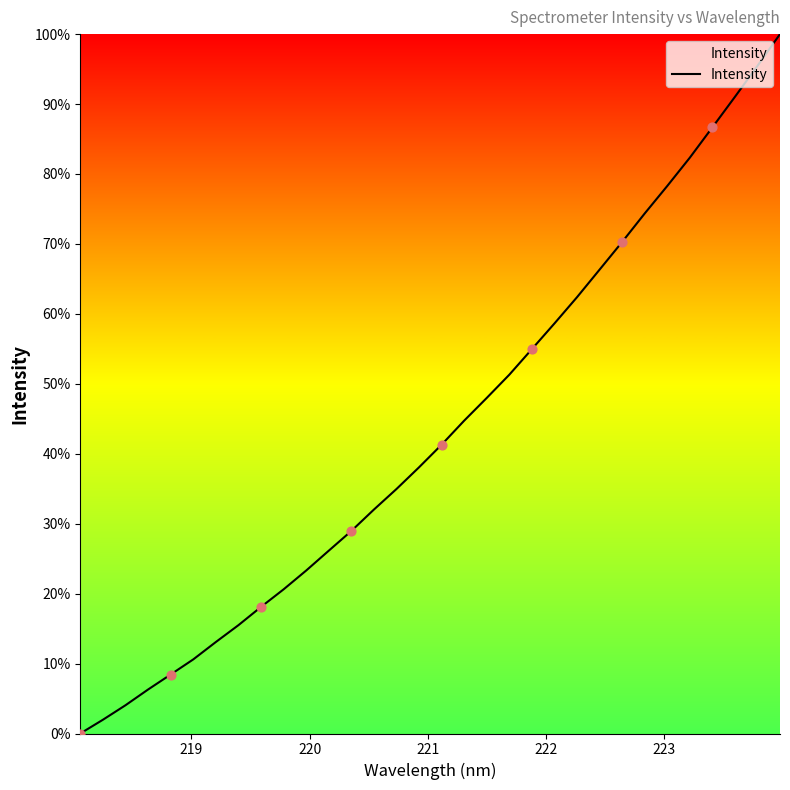

What is the greatest value displayed?

100.0